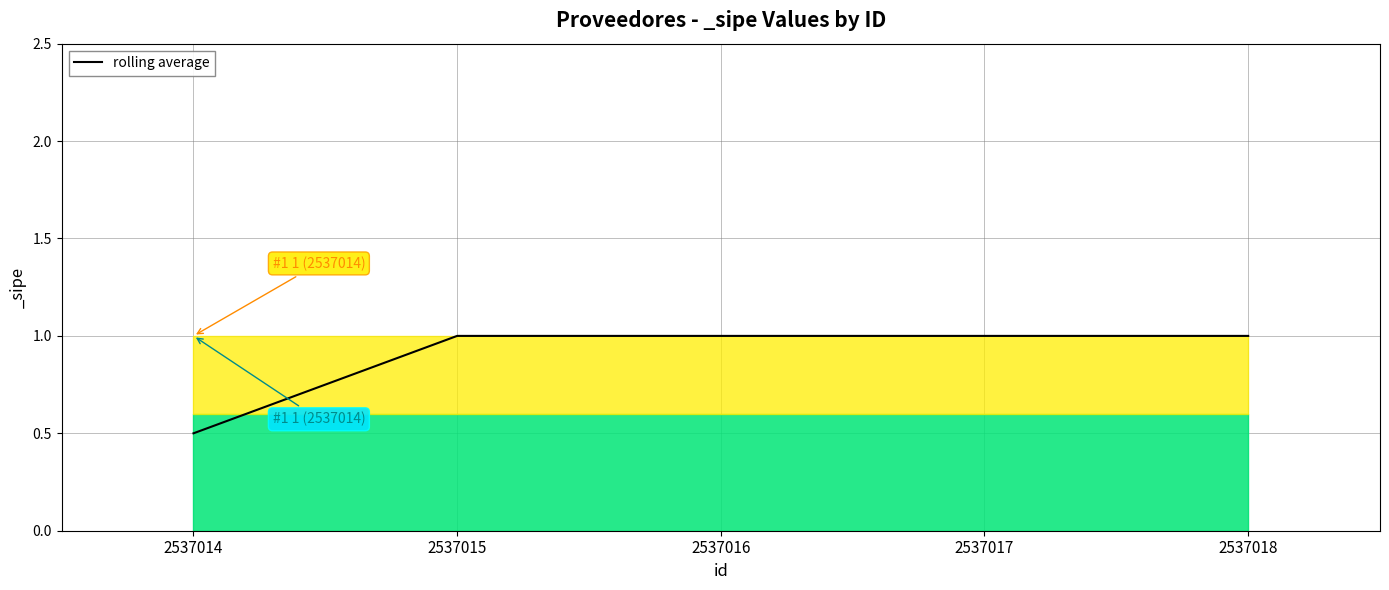

What is the ratio of the value at 2537014 to the value at 2537015?

0.5